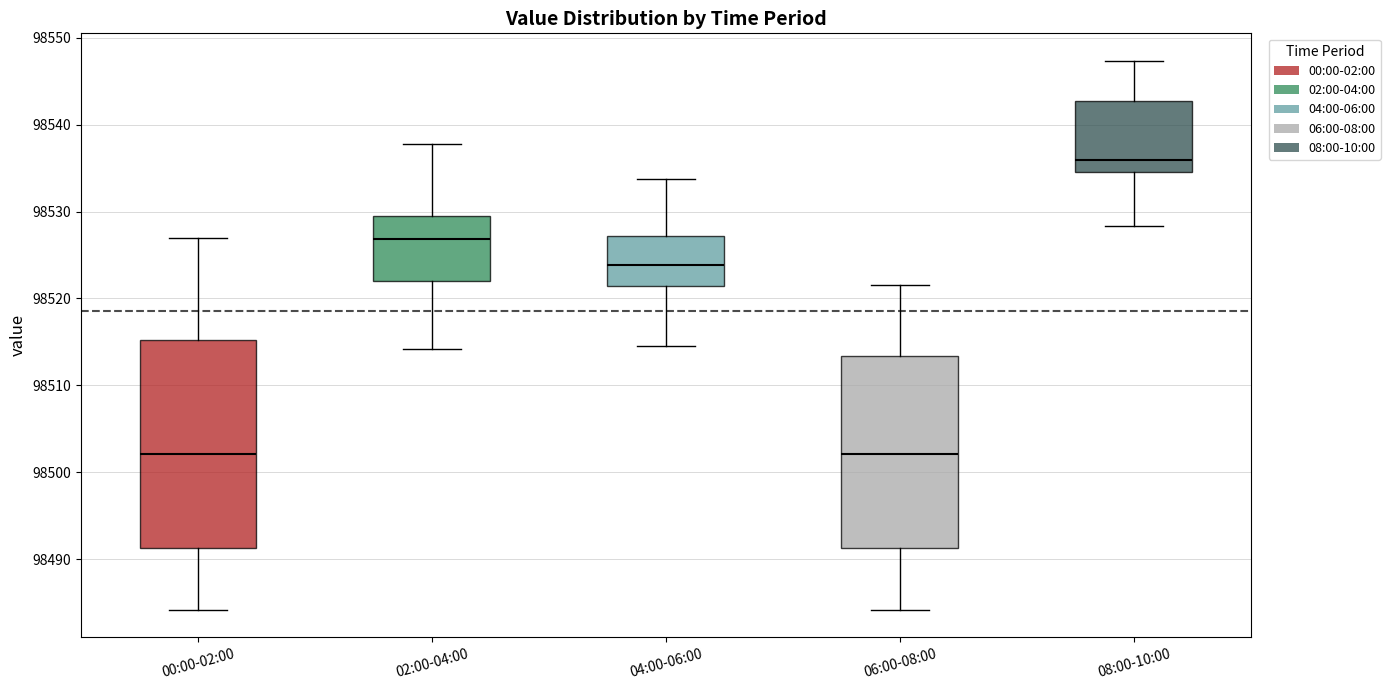

Which box is the tallest, from its lower edge to its upper edge?

00:00-02:00